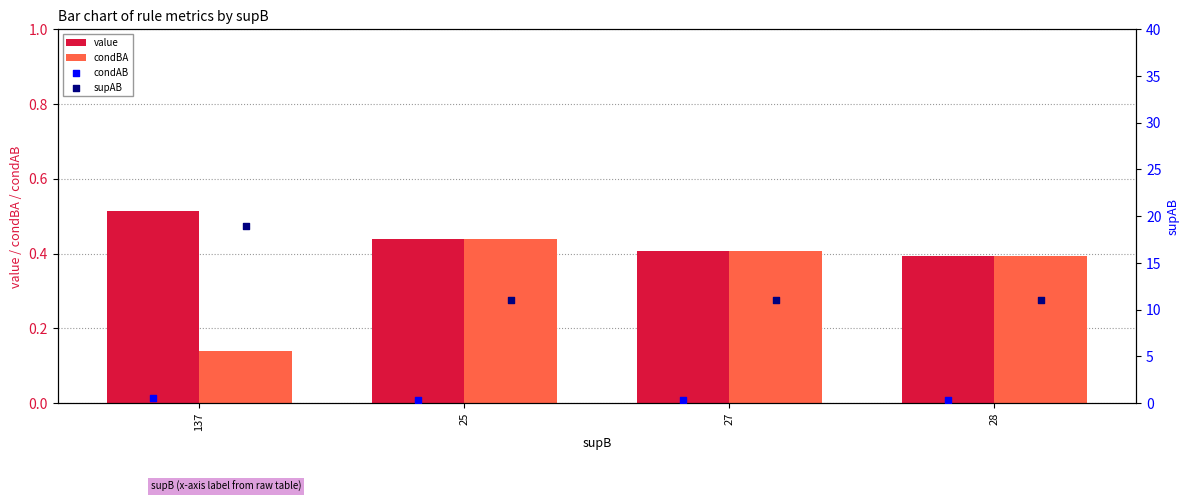

Is the value of condBA at 137 greater than the value of value at 137?

No